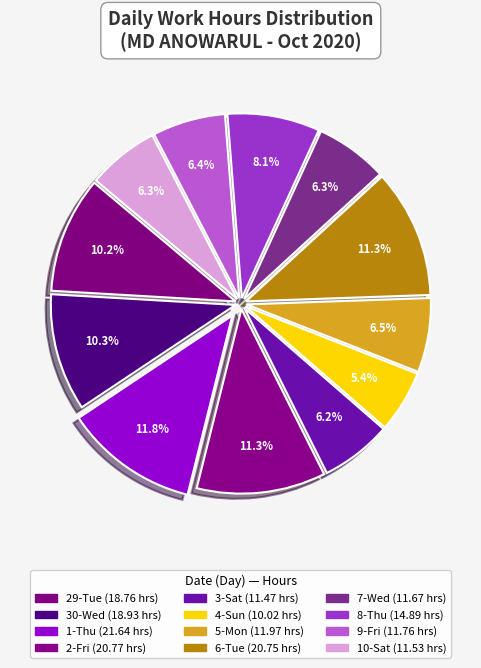

True or false: 5-Mon accounts for 1% of the total.

False